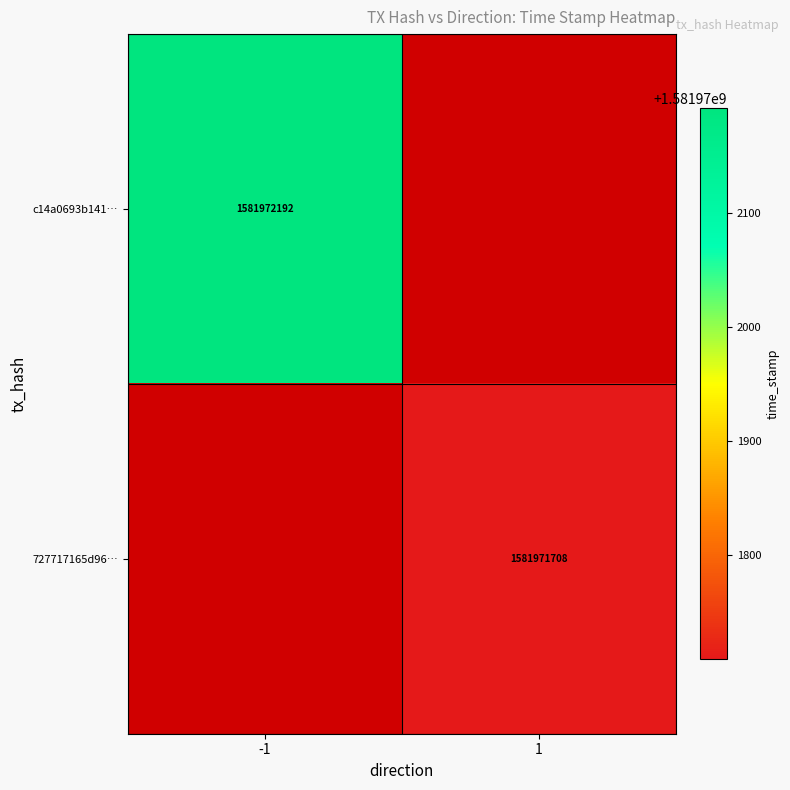

How many series are shown in this chart?

2